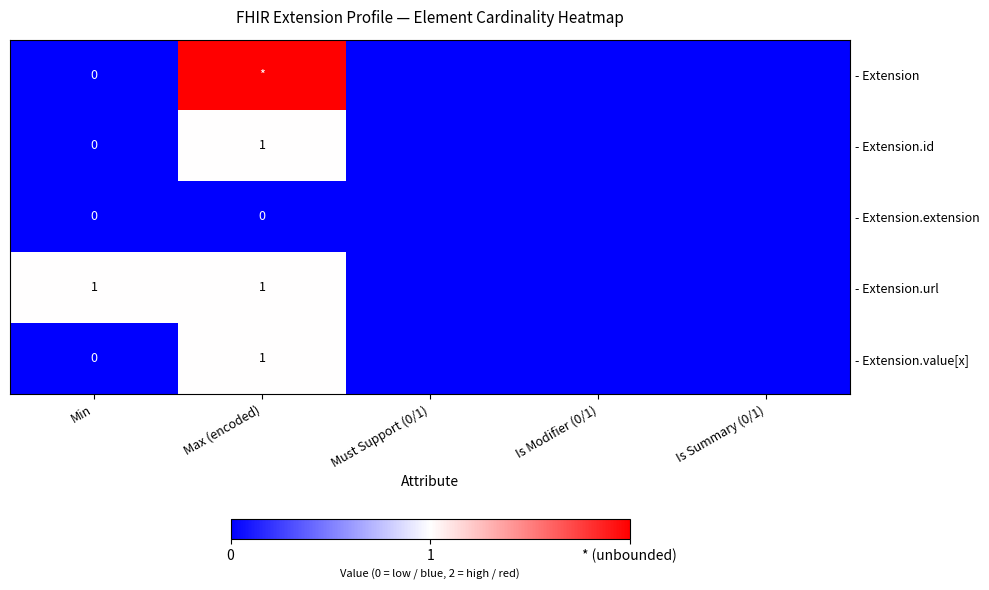

Which series changed the most between Max (encoded) and Is Summary (0/1)?

- Extension